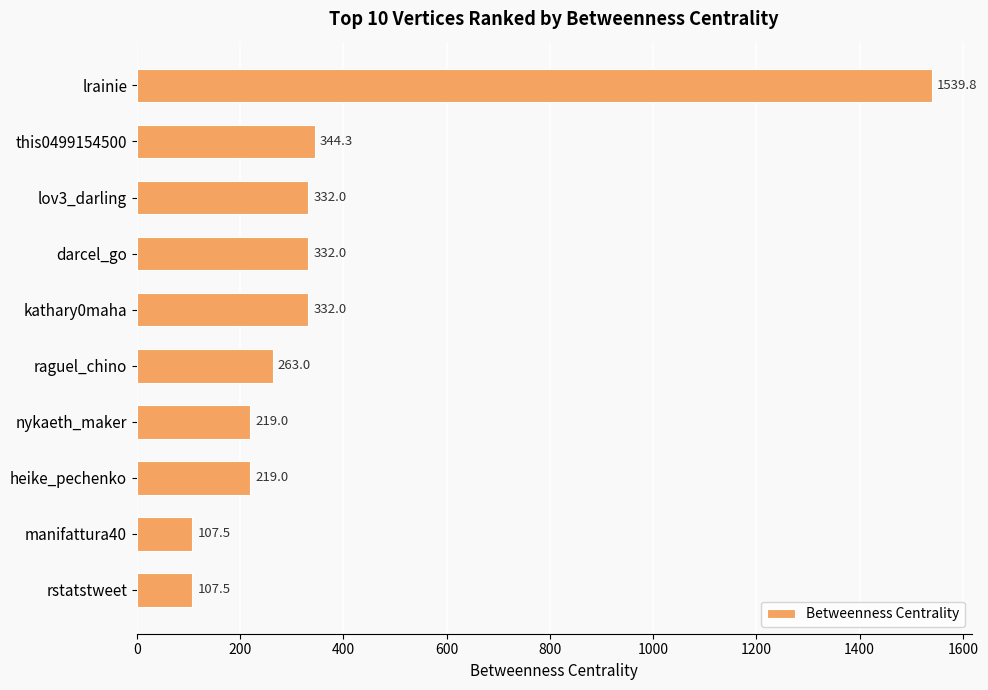

Between darcel_go and nykaeth_maker, which is larger?

darcel_go